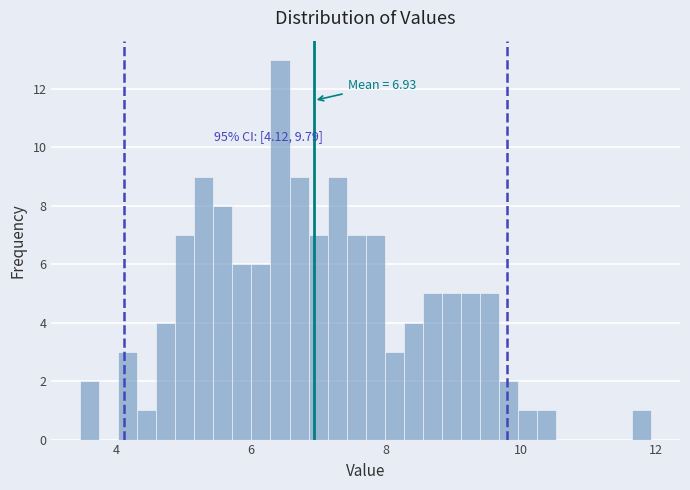

Around what value on the x-axis is the tallest bar? Give the approximate position of its centre, as read against the axis.

6.4